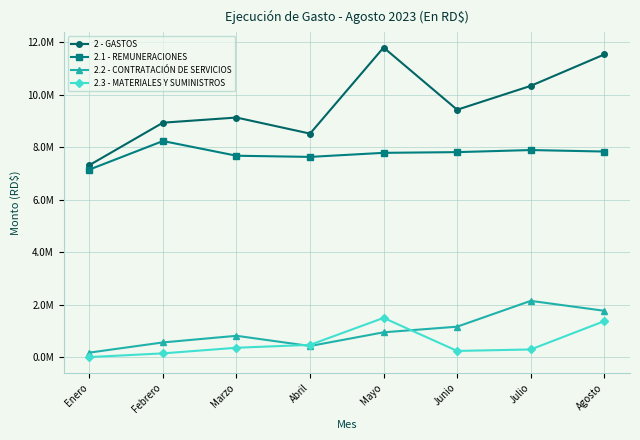

What are all the series names shown in the legend?

2 - GASTOS, 2.1 - REMUNERACIONES, 2.2 - CONTRATACIÓN DE SERVICIOS, 2.3 - MATERIALES Y SUMINISTROS